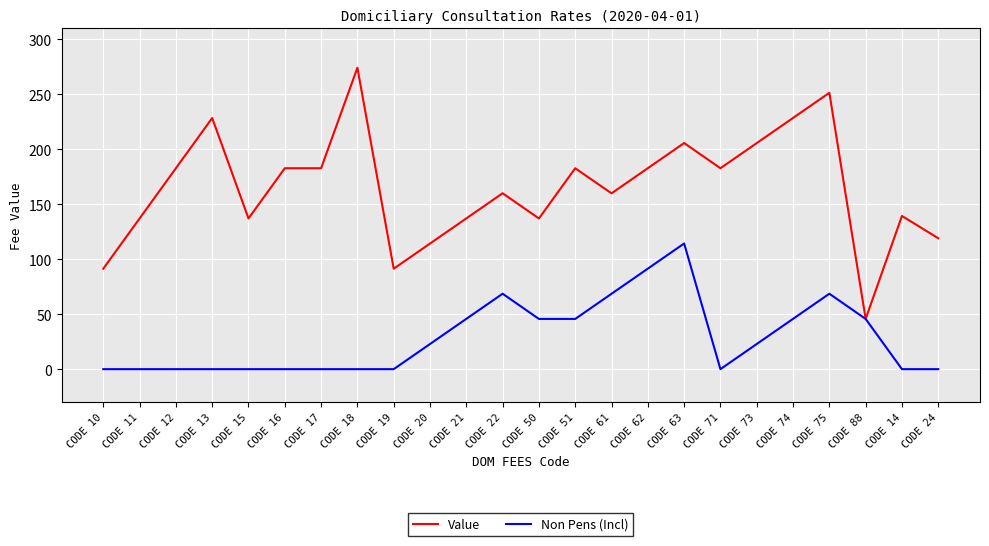

At CODE 19, list the series in order from largest to smallest.

Value, Non Pens (Incl)